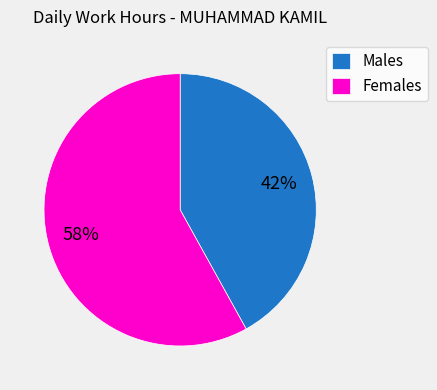

Is the sum of Females and Males greater than half?

Yes